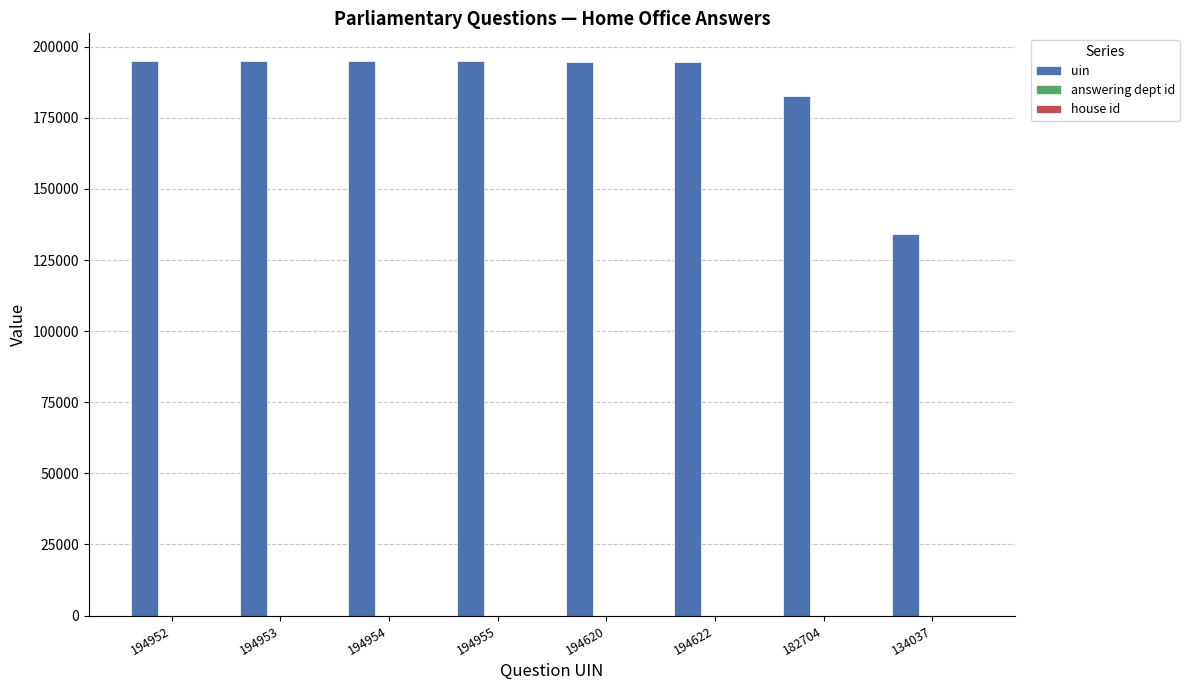

What is the sum of all uin values?

1485797